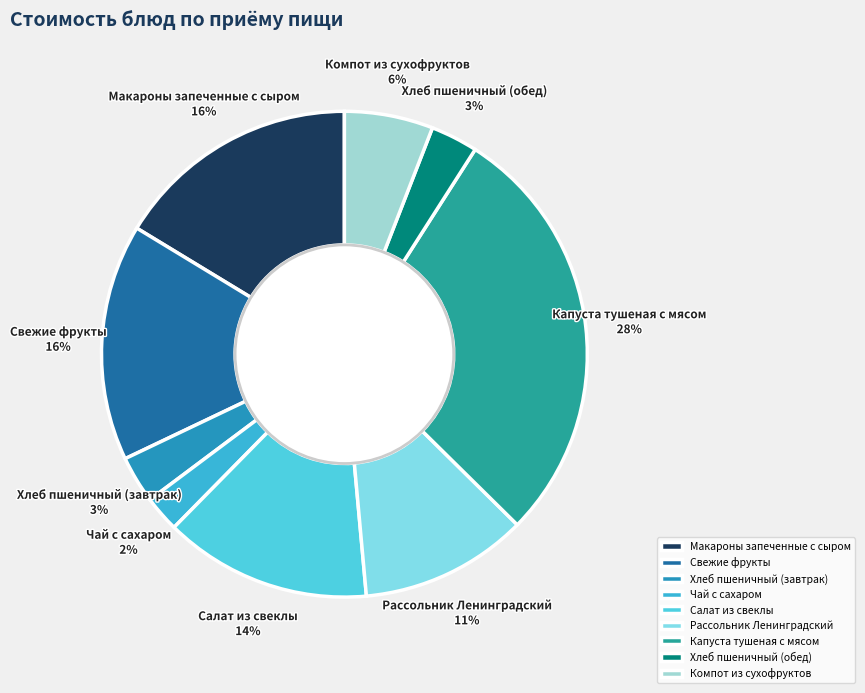

Between Салат из свеклы and Рассольник Ленинградский, which is larger?

Салат из свеклы